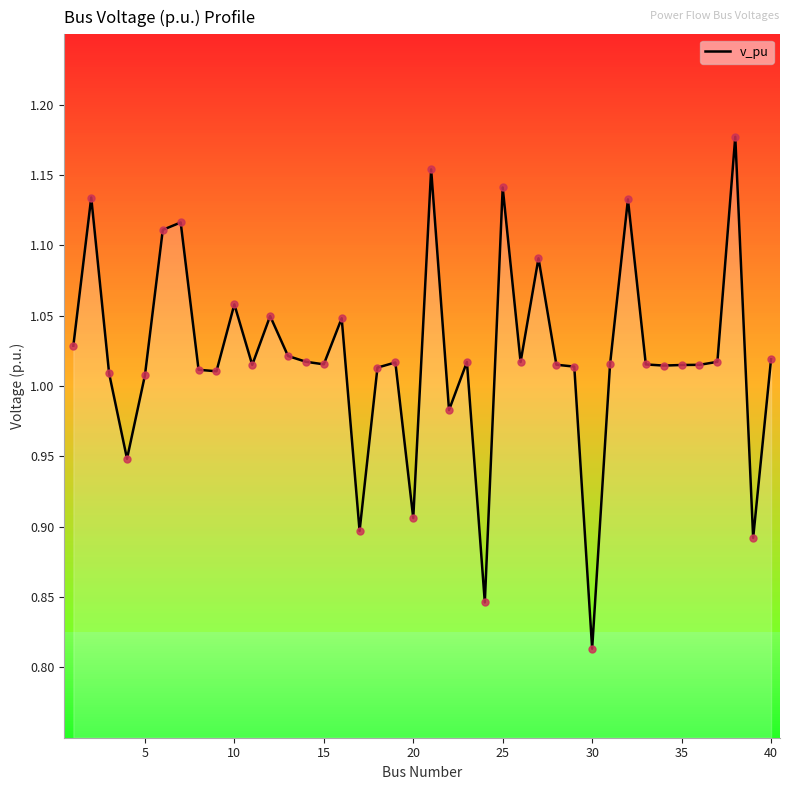

What is the difference between the maximum and minimum values?

0.4